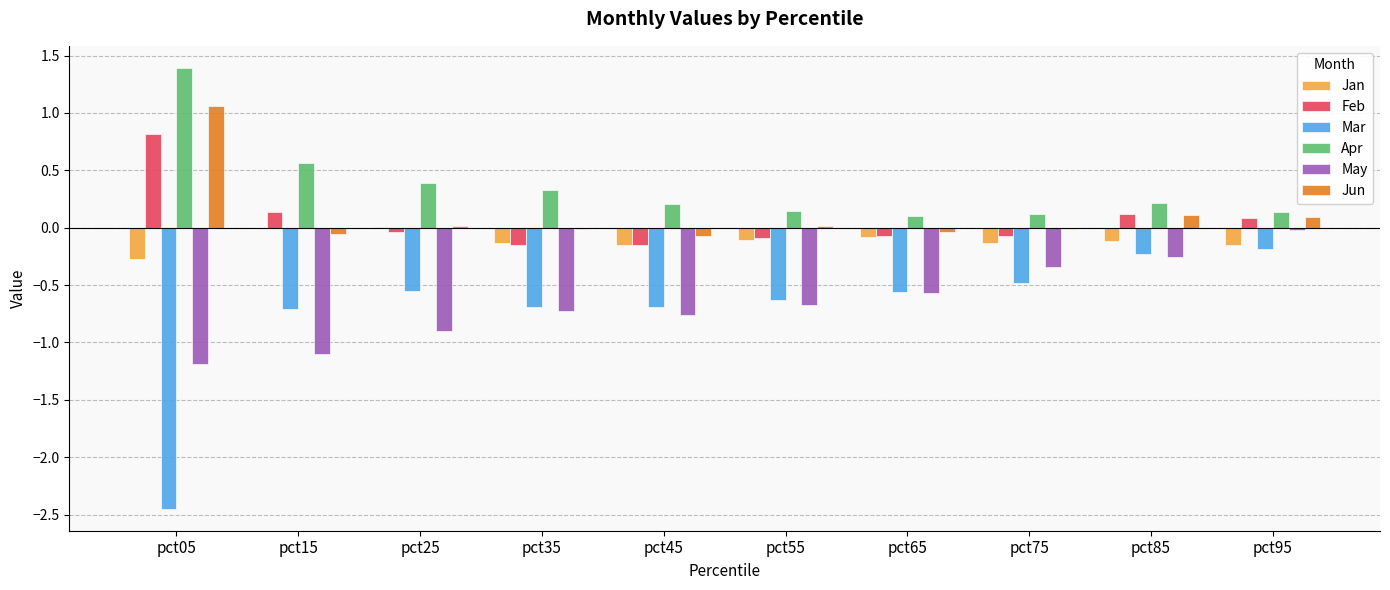

Which category has the highest value in the May series?

pct95